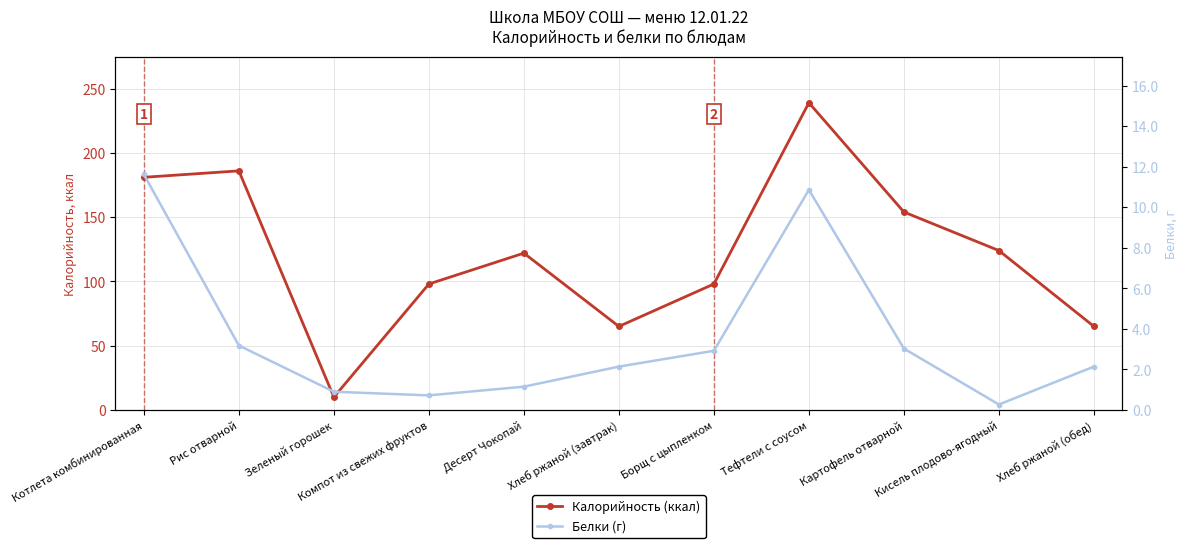

Rank the series by their average value, from highest to lowest.

Калорийность (ккал), Белки (г)